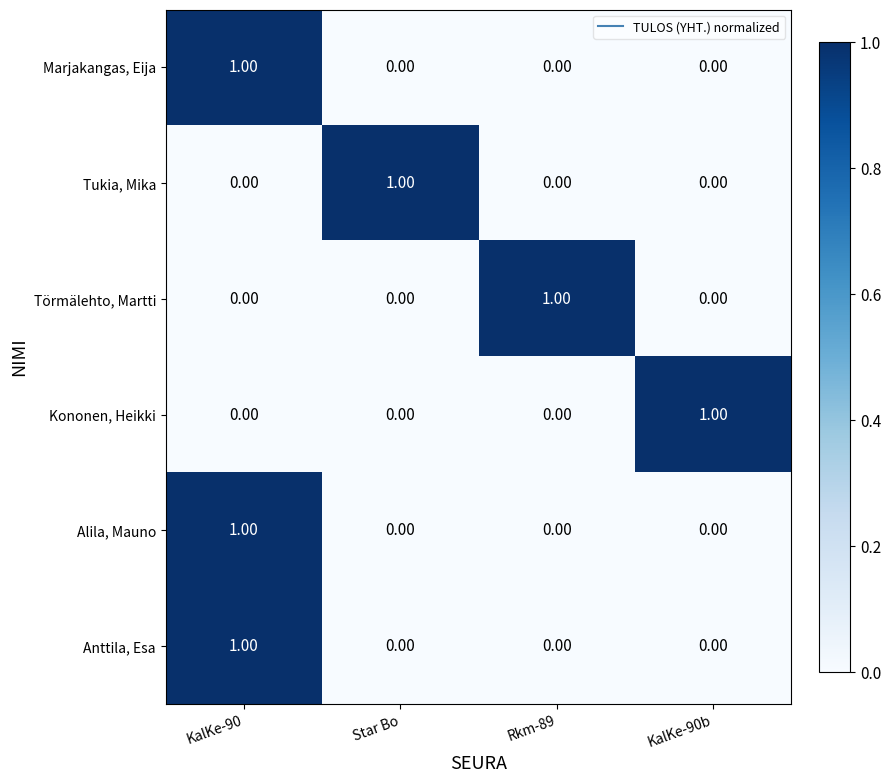

At how many categories does at least one series exceed 0?

4